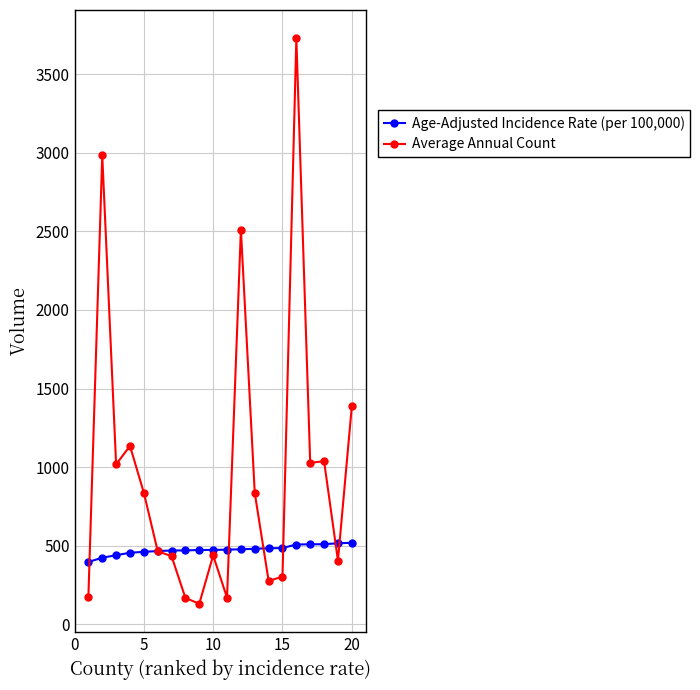

True or false: Average Annual Count has more than 1 interior local peaks.

True